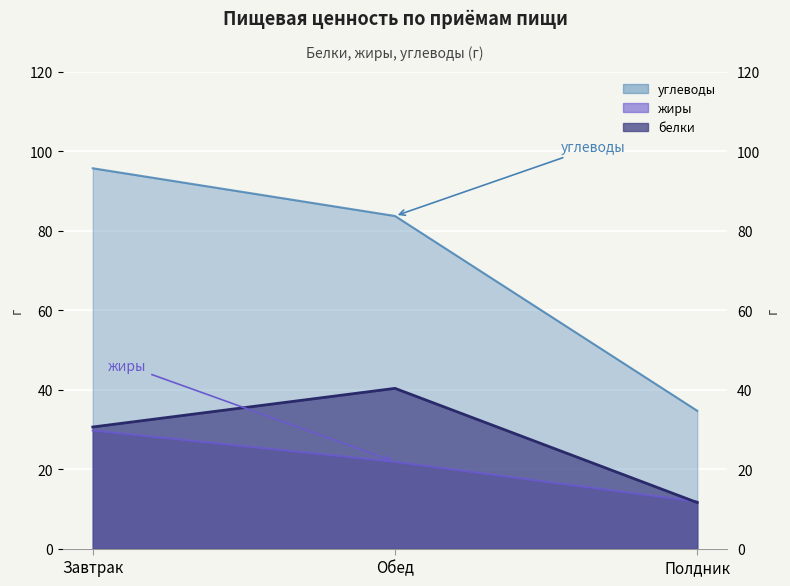

Where does the углеводы series first go above 83?

Завтрак